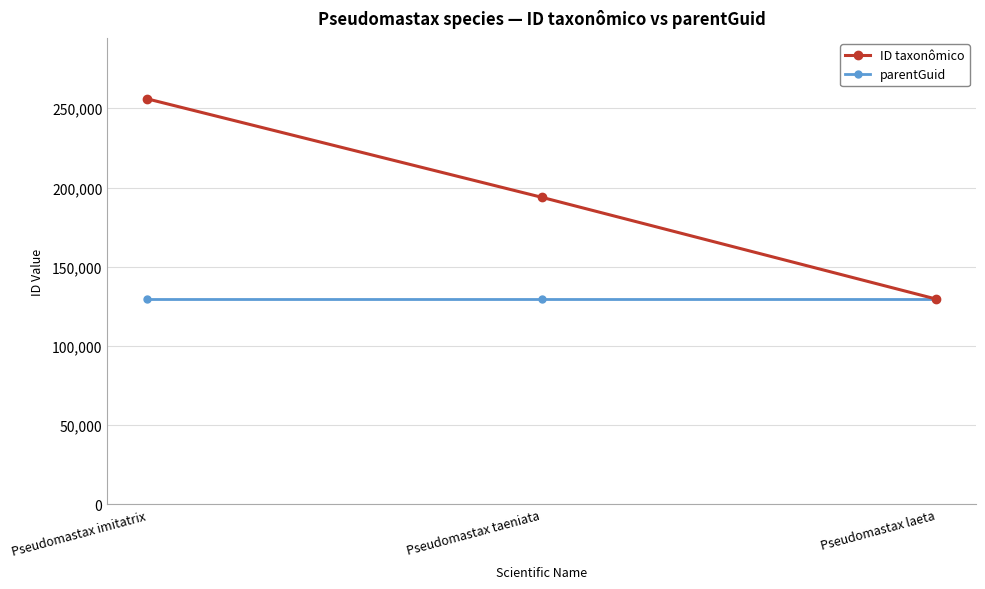

Which series has the largest range (max minus min)?

ID taxonômico